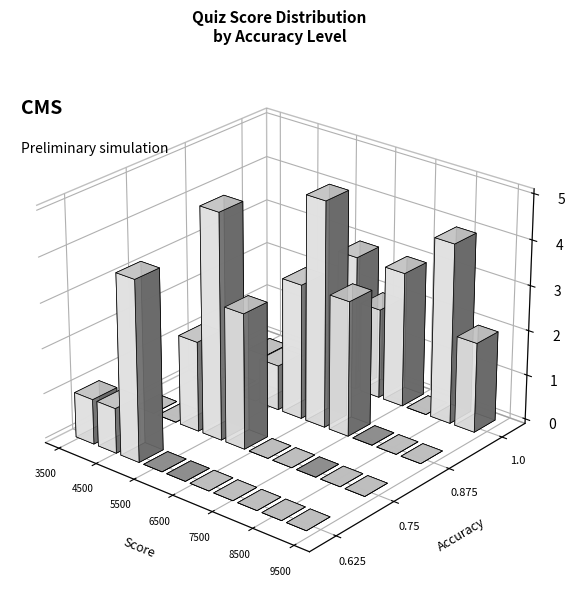

The value of 0.75 at Işıl.Gazi.SS. is 3371. True or false?

False